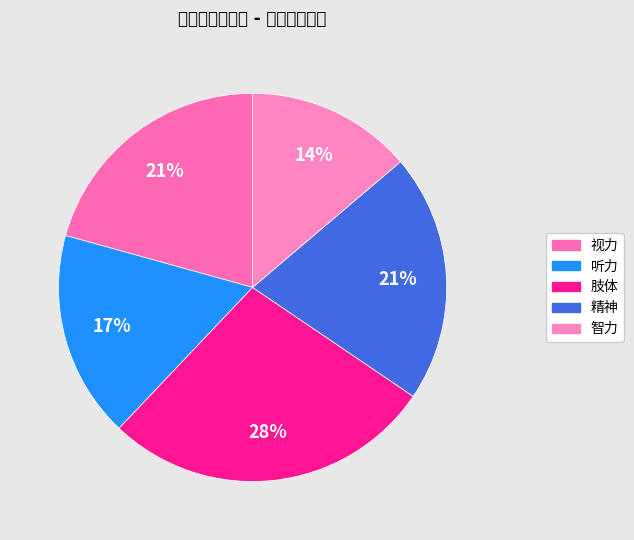

The 肢体 slice represents 28% of the pie. True or false?

True